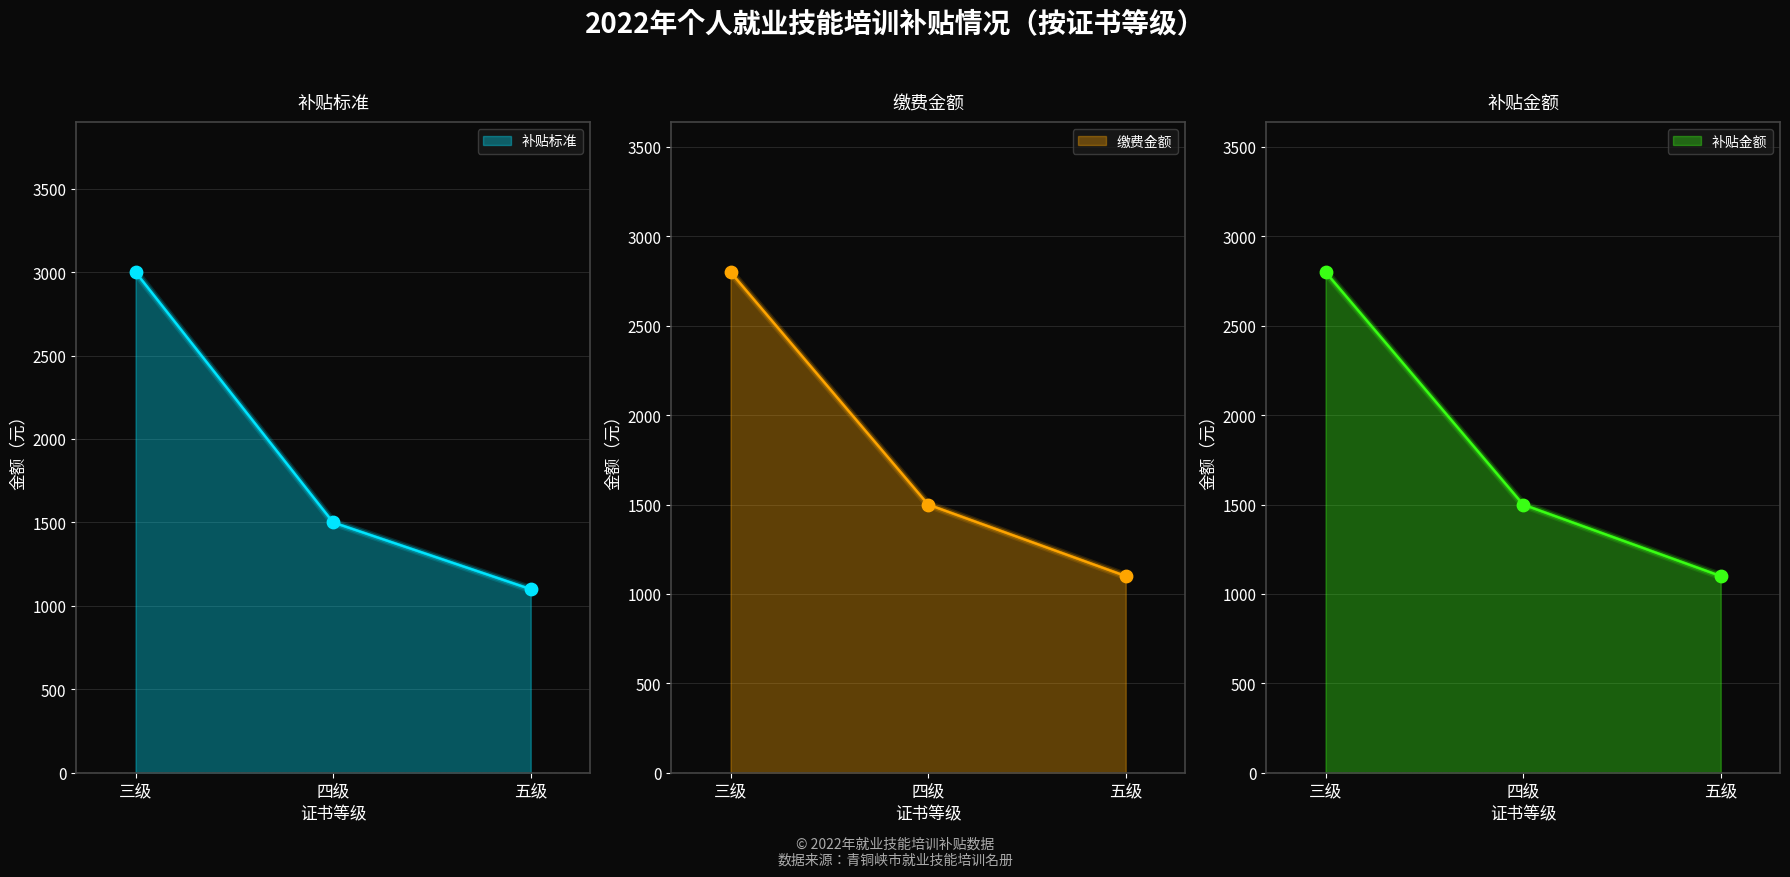

Which series reaches the maximum Y coordinate?

补贴标准